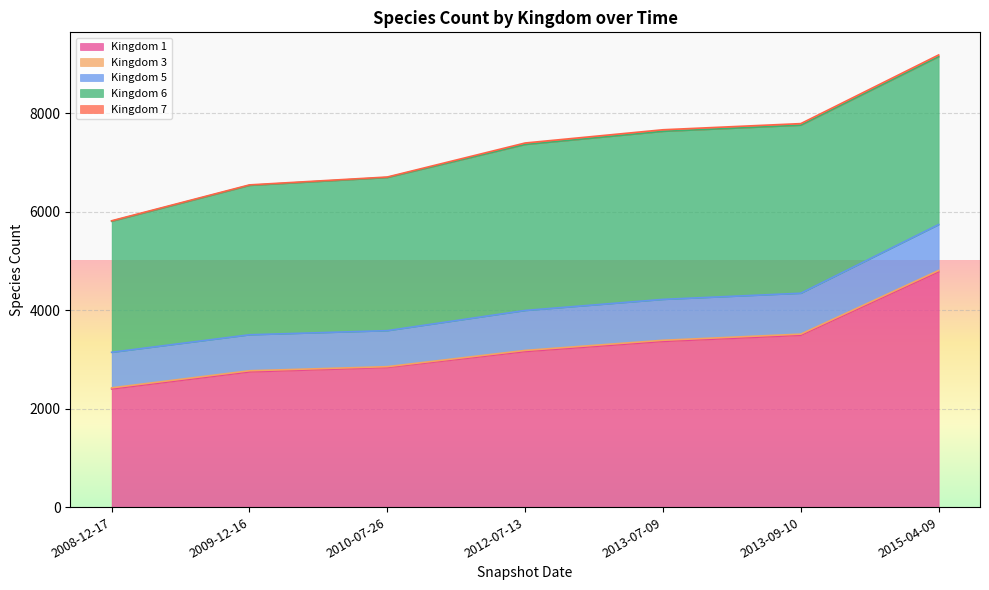

Which series changed the most between 2012-07-13 and 2015-04-09?

1